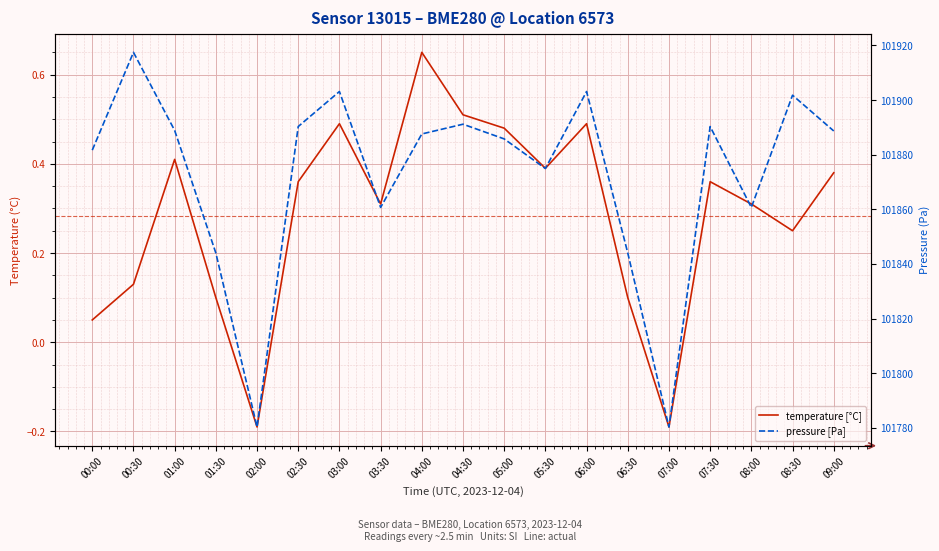

True or false: pressure [Pa] and temperature [°C] cross at least once.

False